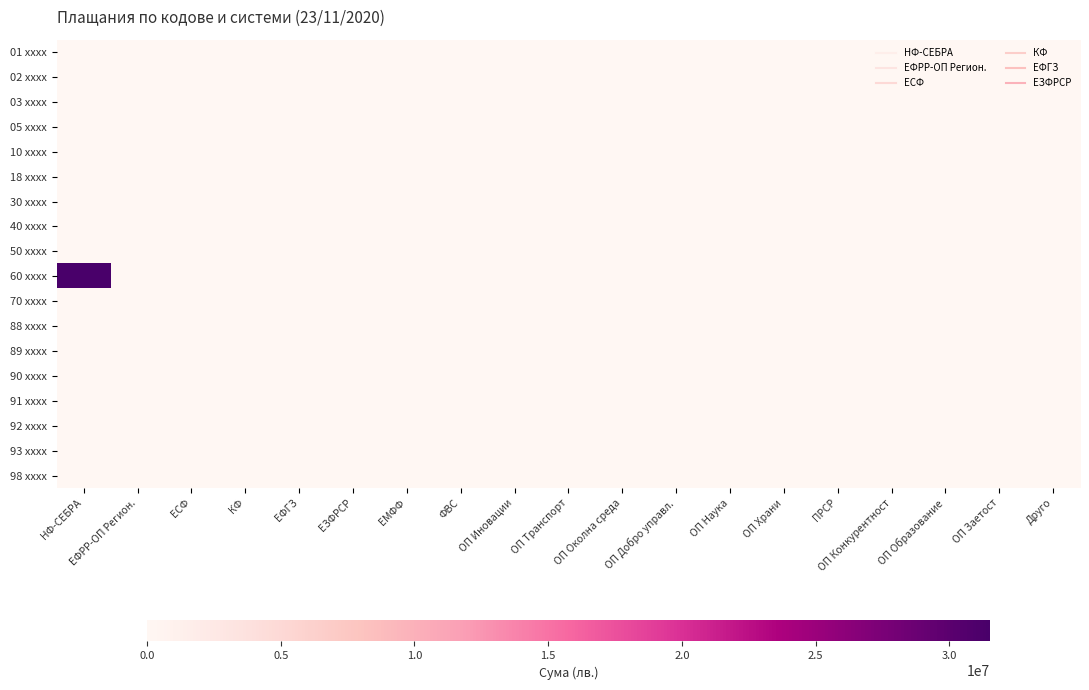

At which category does the chart reach its peak across all series?

НФ-СЕБРА